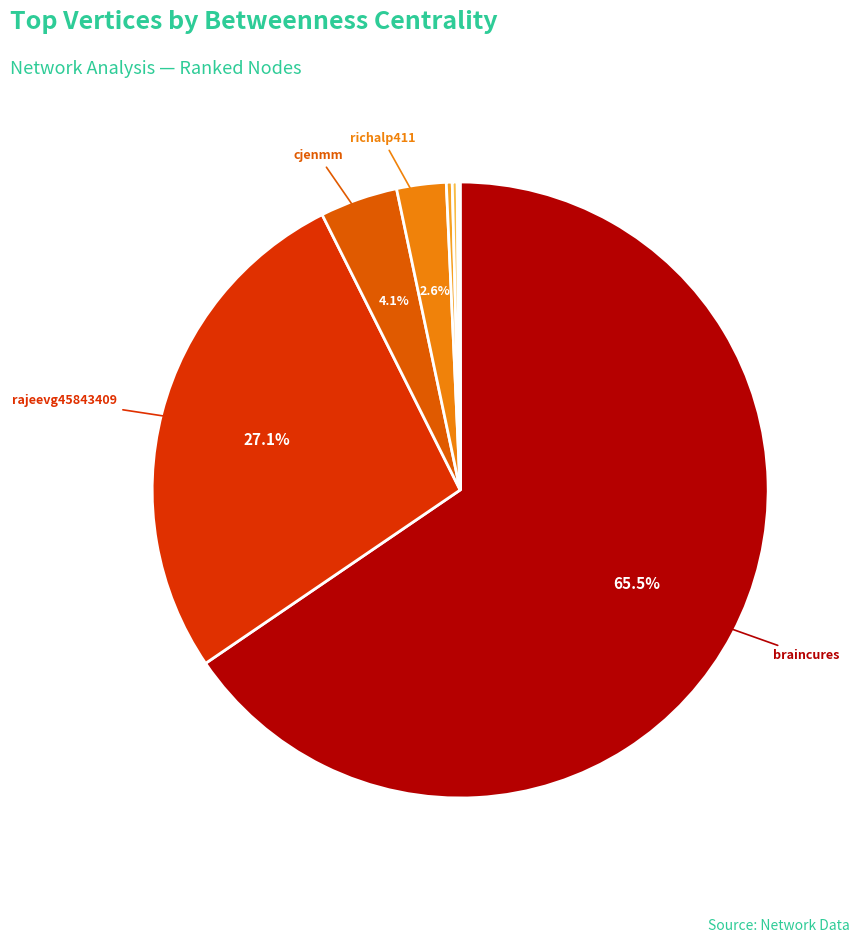

Which slice is the smallest?

sfgov